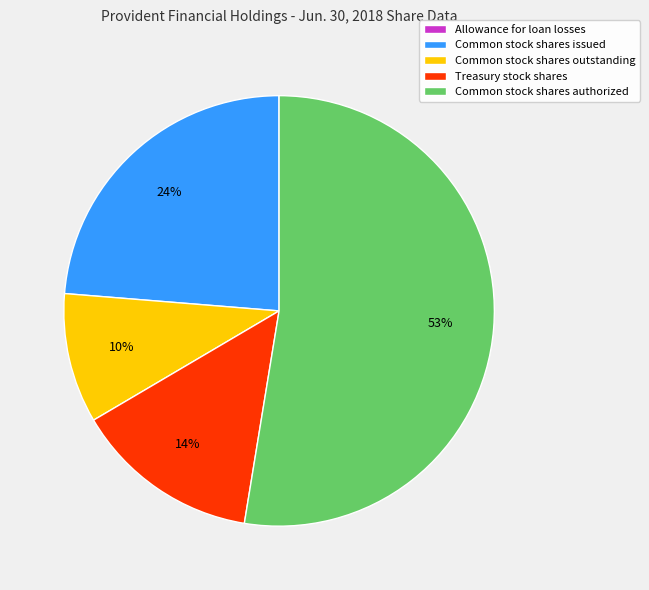

Which category has the biggest portion of the pie?

Common stock shares authorized